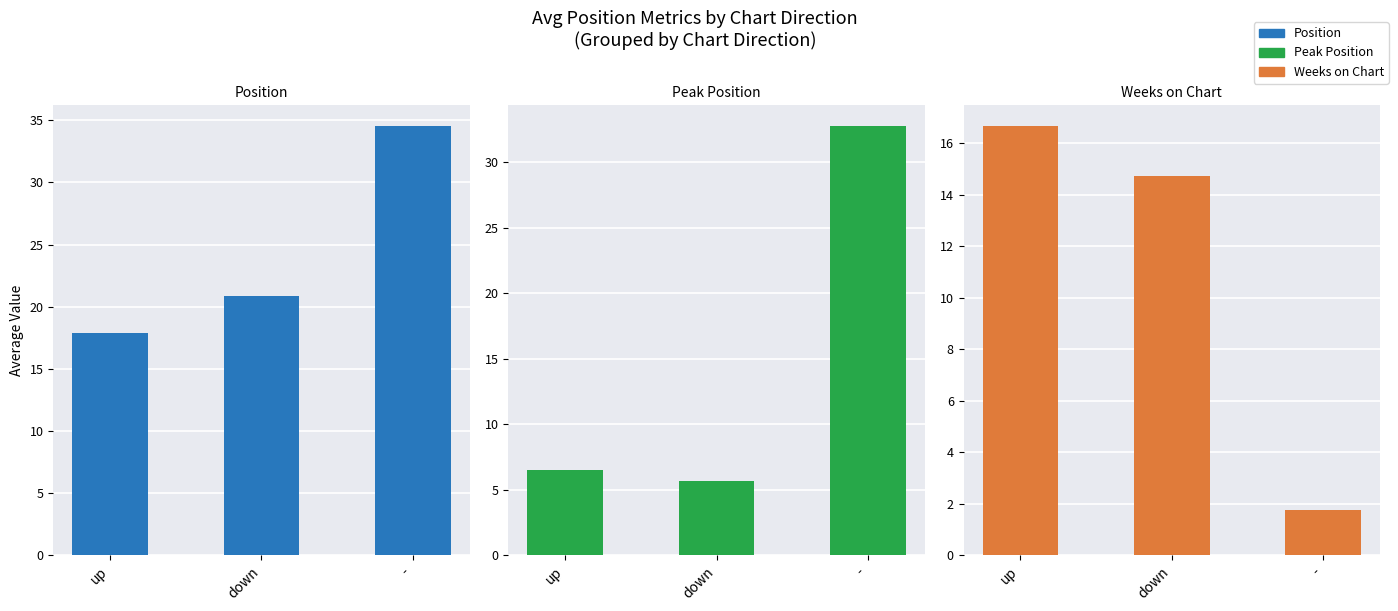

Rank the series by their average value, from lowest to highest.

Weeks on Chart, Peak Position, Position